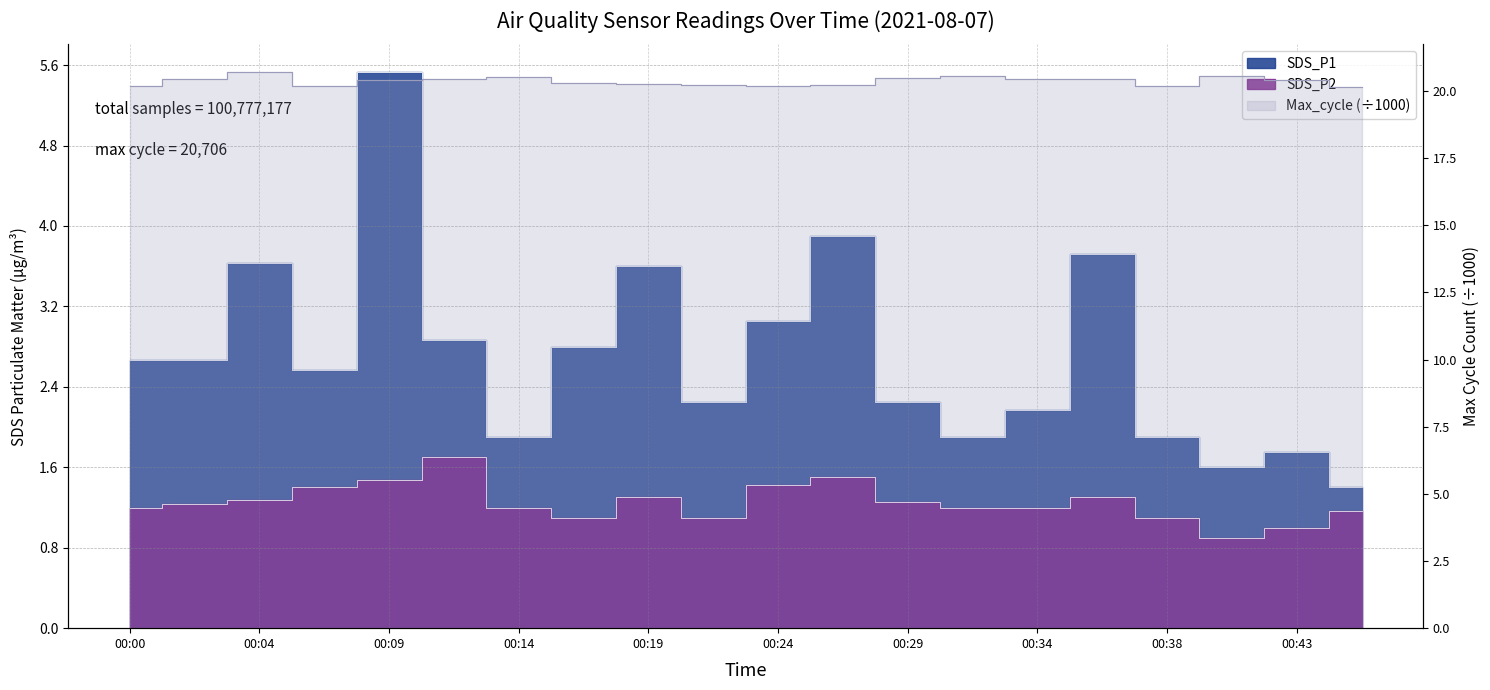

What is the value of the SDS_P1 point at the 3rd from the left?

3.6